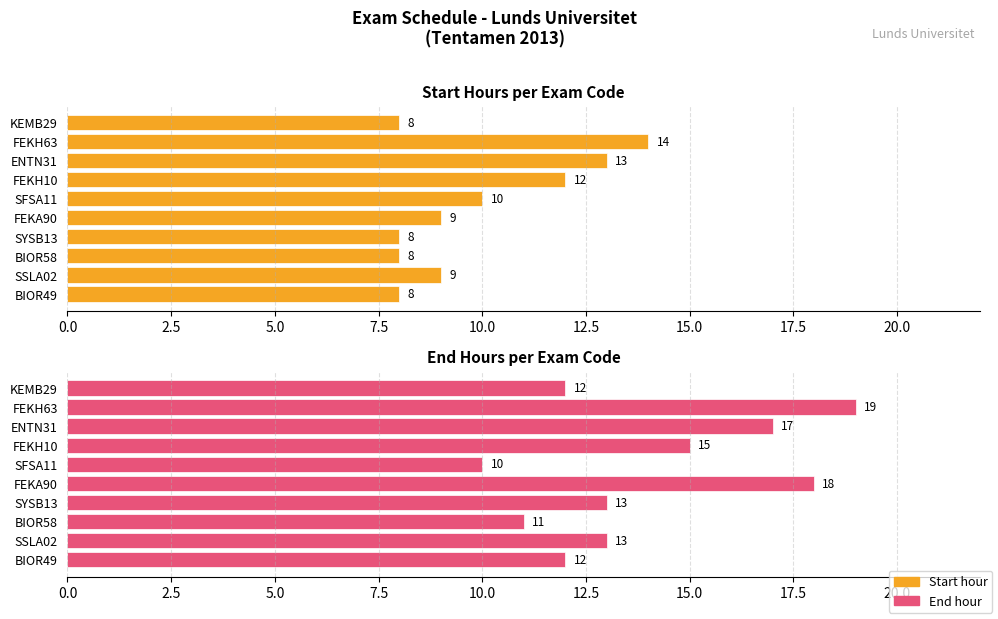

What is the difference between the second highest and second lowest values in the End hour (max) series?

7